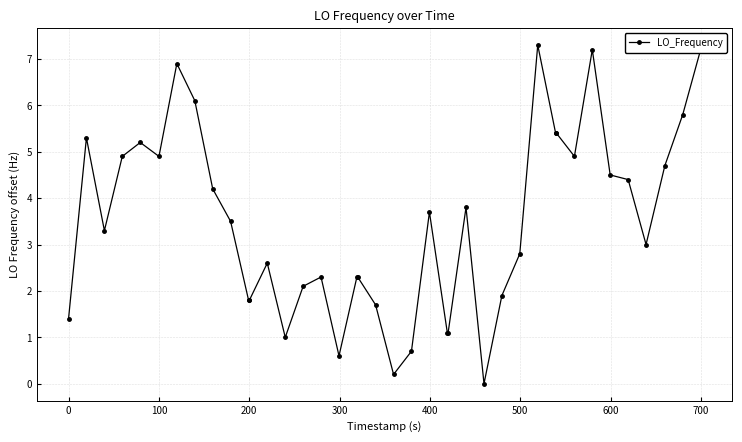

What is the maximum value shown in the chart?

7.3